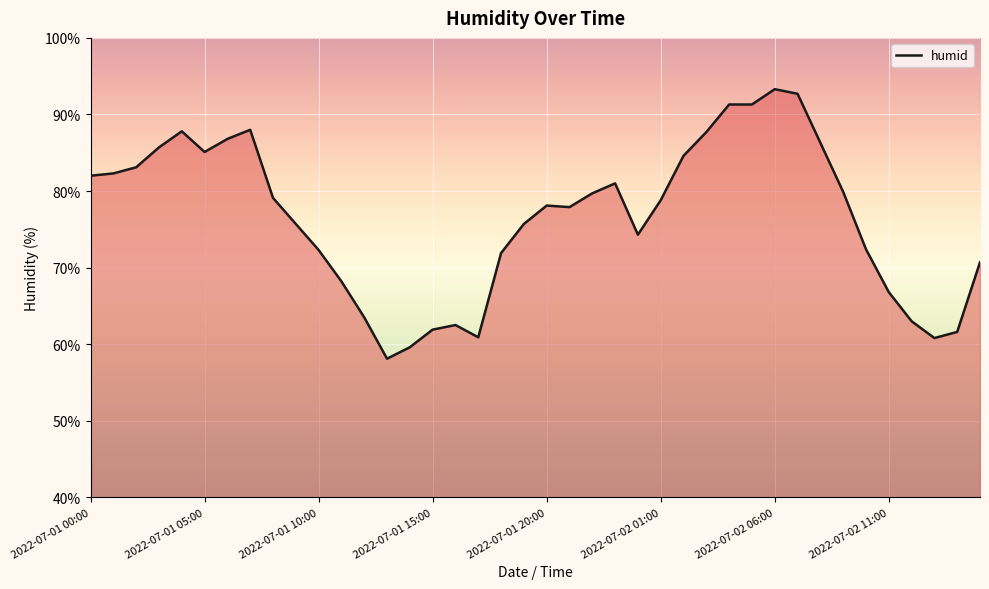

What is the greatest value displayed?

93.3